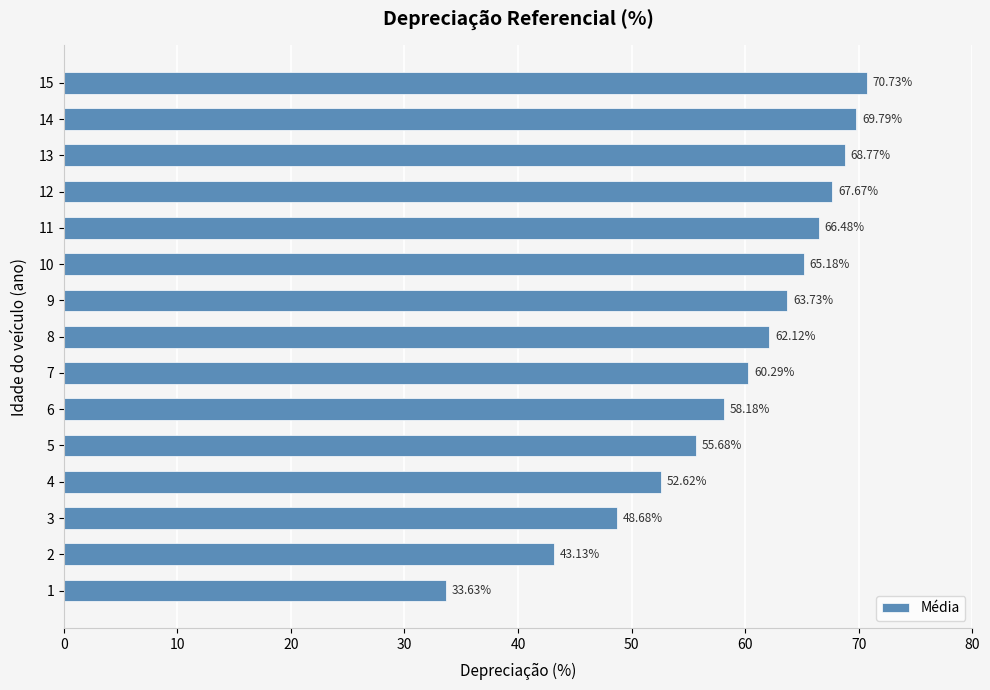

Between 9 and 13, which is larger?

13